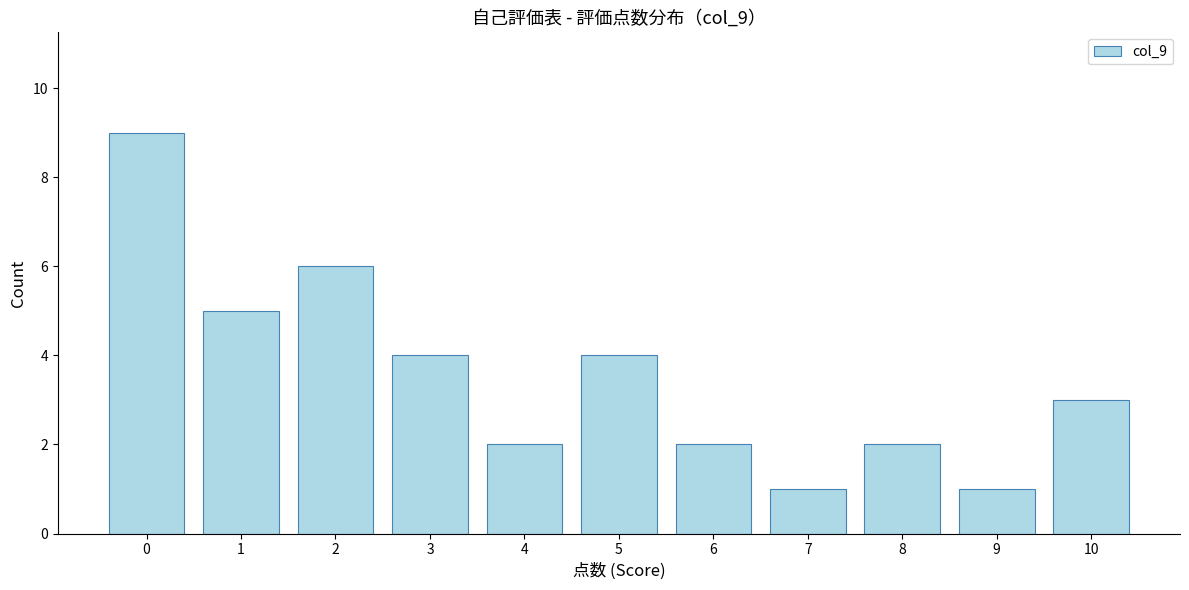

Reading right to left, what are all the values shown in this chart?

3	1	2	1	2	4	2	4	6	5	9